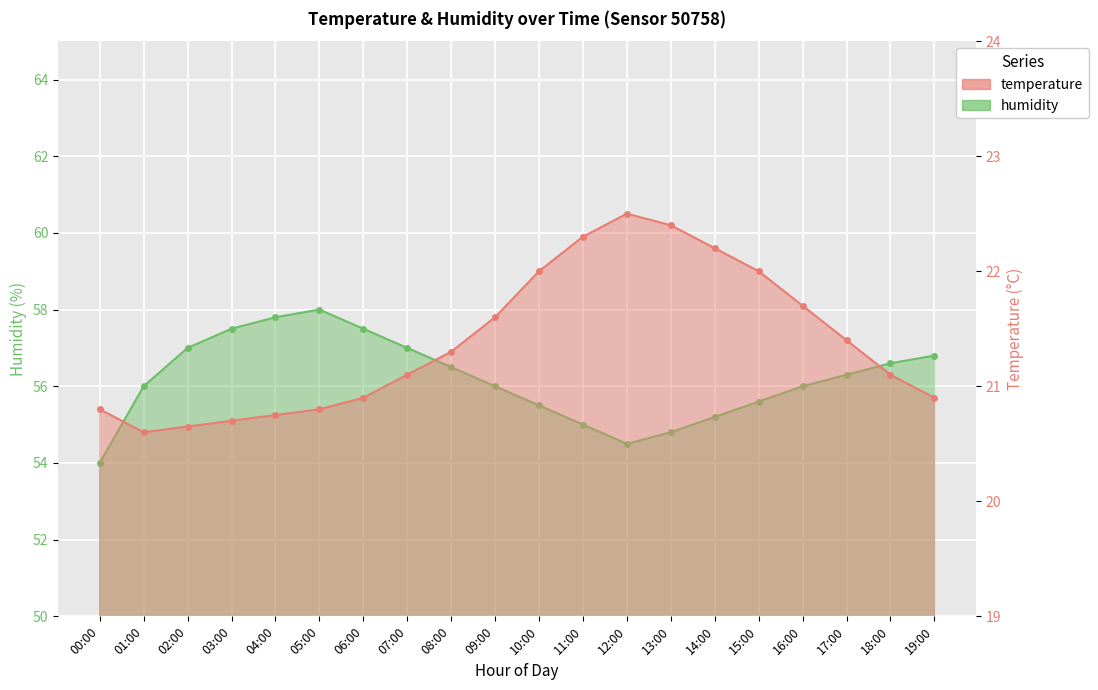

True or false: humidity and temperature intersect in this chart.

False